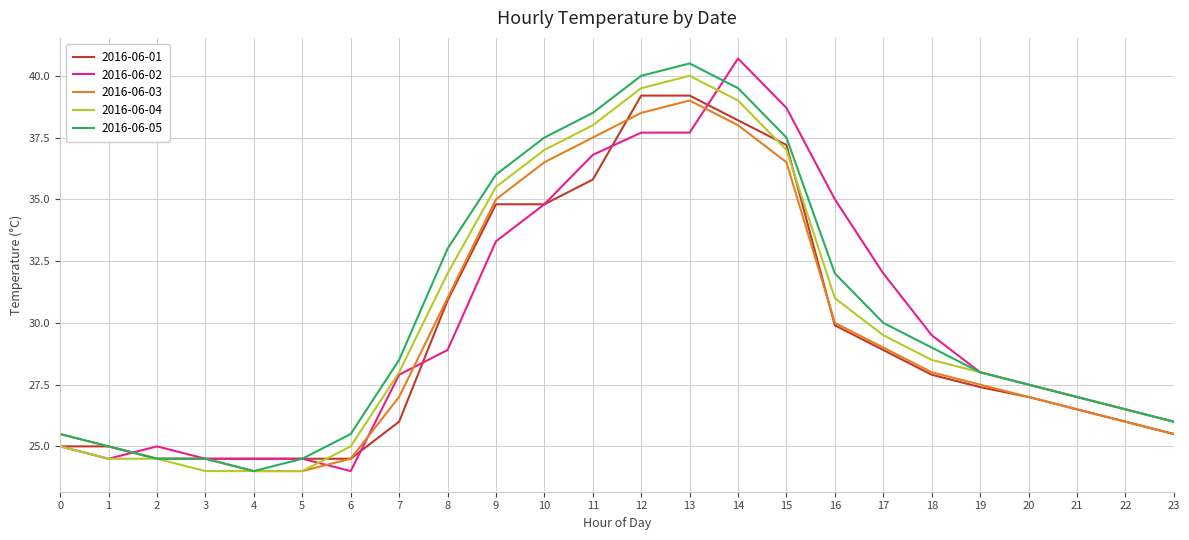

What is the total value across all series at 1?

124.0